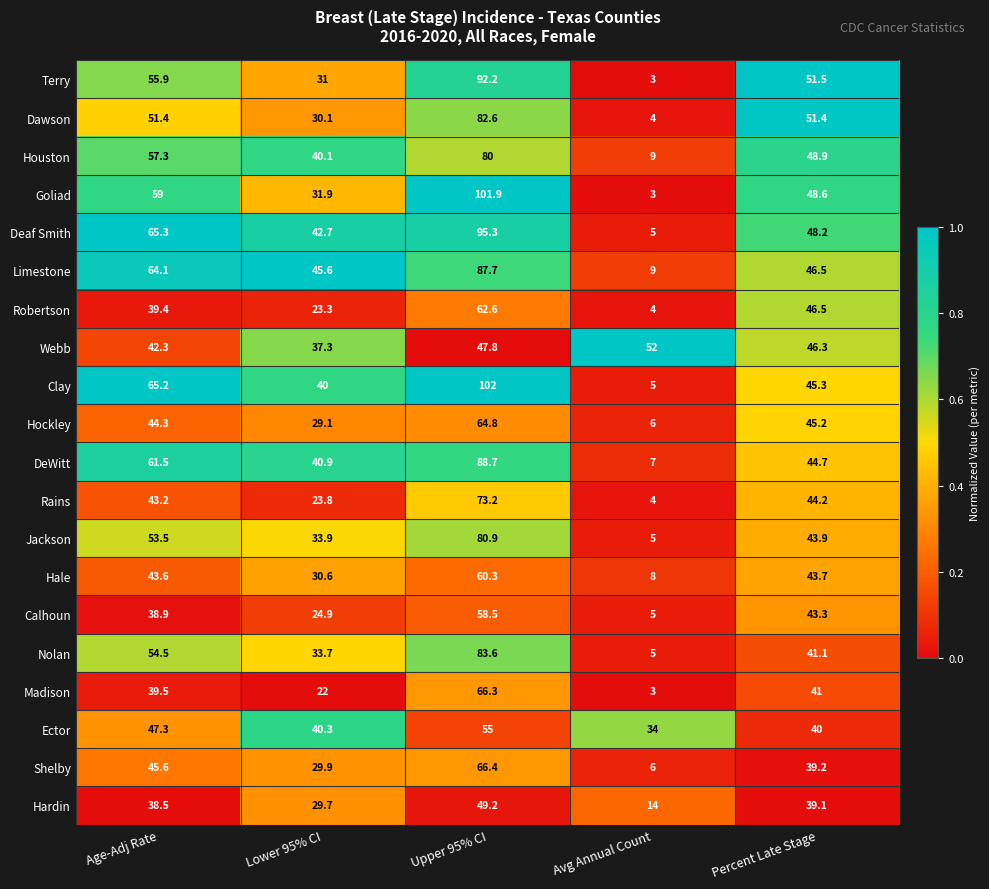

Rank the series by their maximum value, from lowest to highest.

Hardin, Webb, Ector, Calhoun, Hale, Robertson, Hockley, Madison, Shelby, Rains, Houston, Jackson, Dawson, Nolan, Limestone, DeWitt, Terry, Deaf Smith, Goliad, Clay